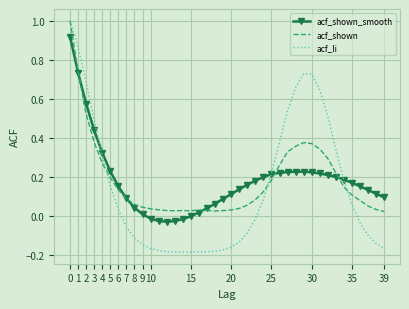

Which series has the widest spread of values?

acf_li